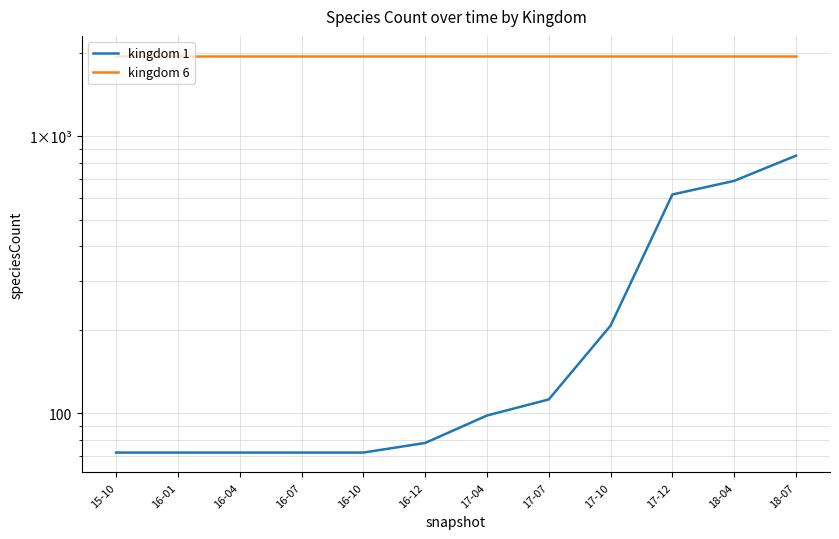

What is the difference between the maximum and minimum values in the kingdom 1 series?

779